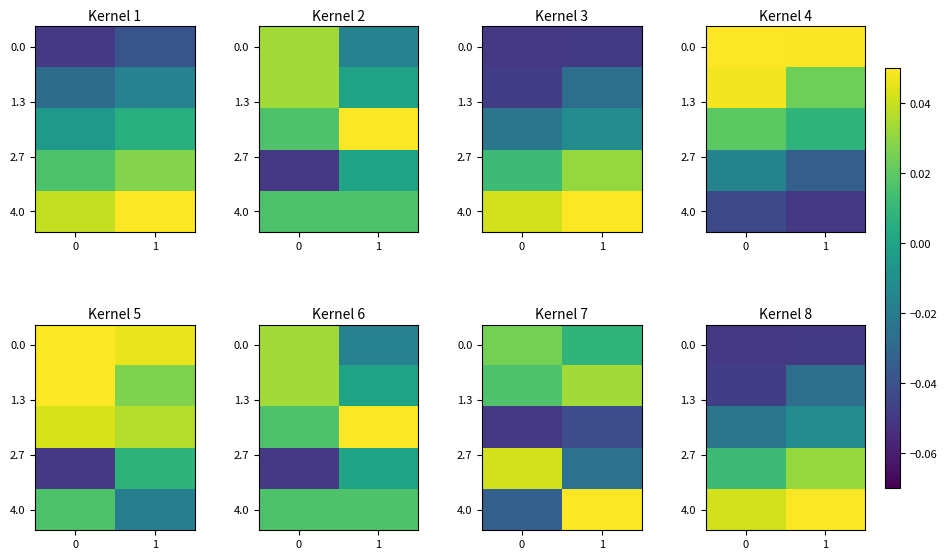

What is the approximate value of 4.0 at 1?

0.1